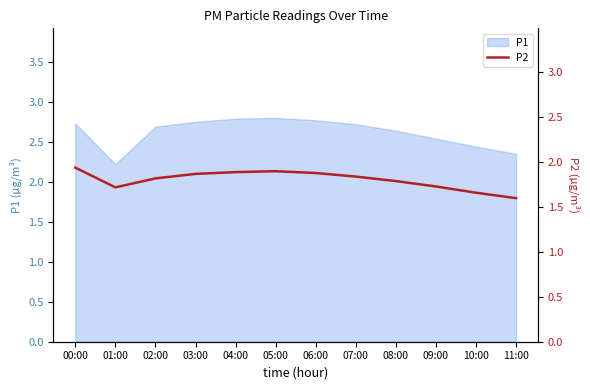

At which label is P1 closest to 2?

01:00